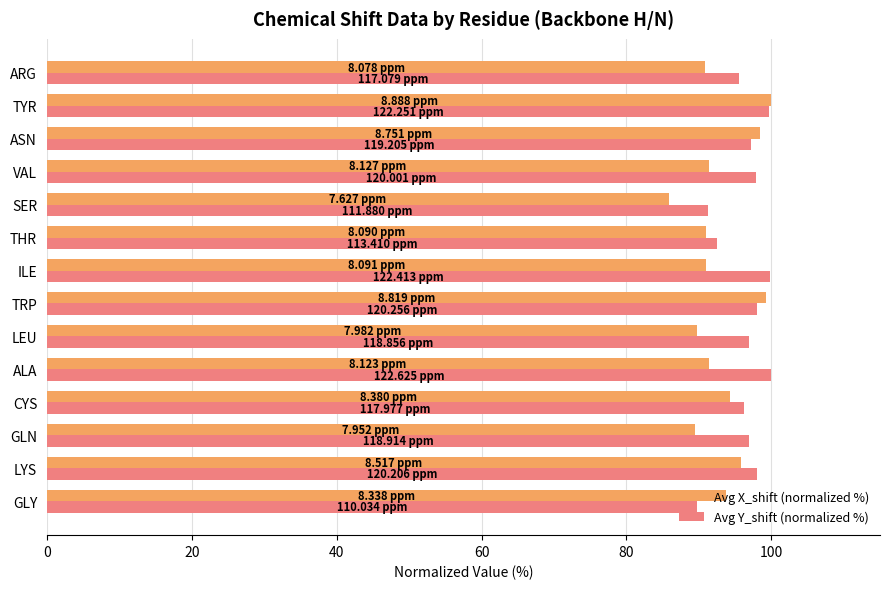

What is the sum of all Avg X_shift (normalized %) values?

1302.5